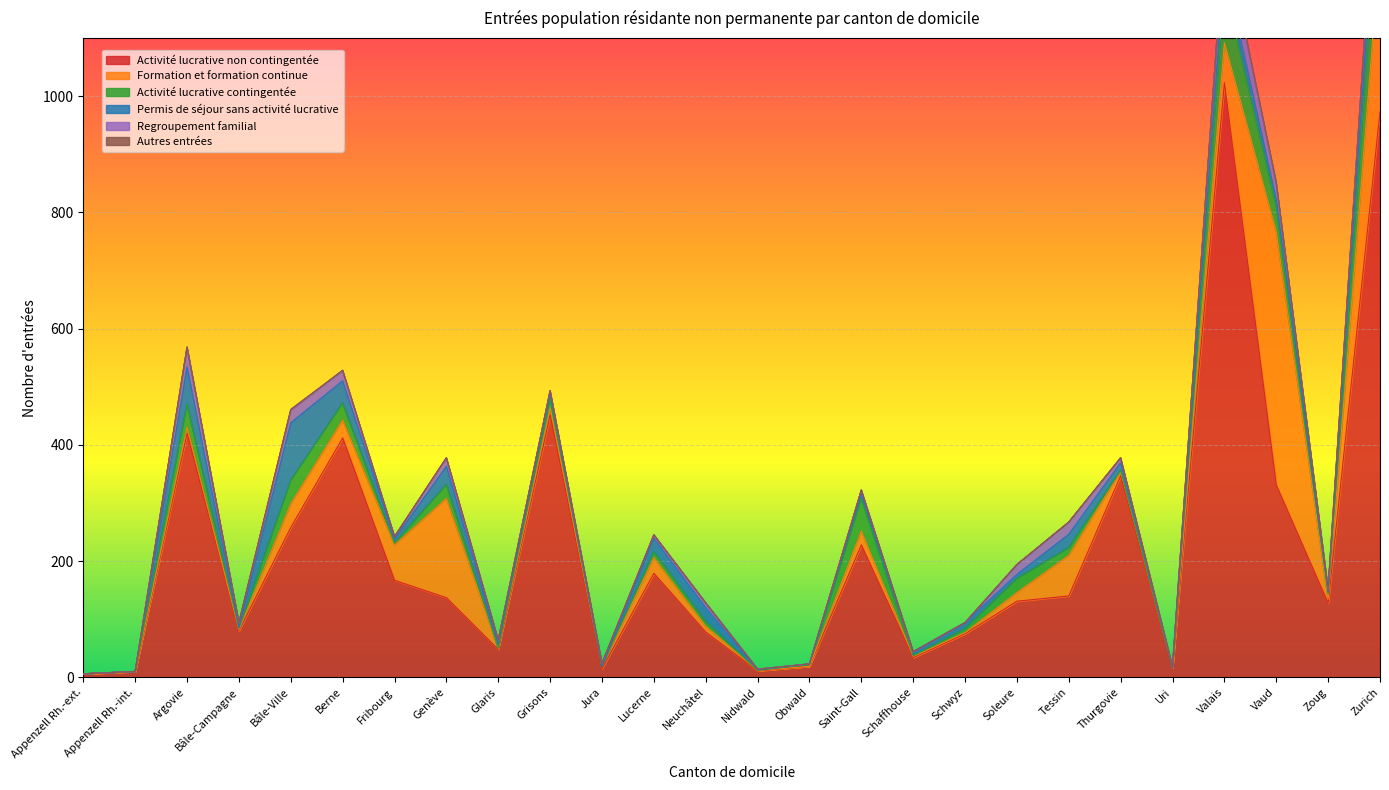

Rank the series at Obwald from highest to lowest value.

Activité lucrative non contingentée, Activité lucrative contingentée, Permis de séjour sans activité lucrative, Formation et formation continue, Regroupement familial, Autres entrées